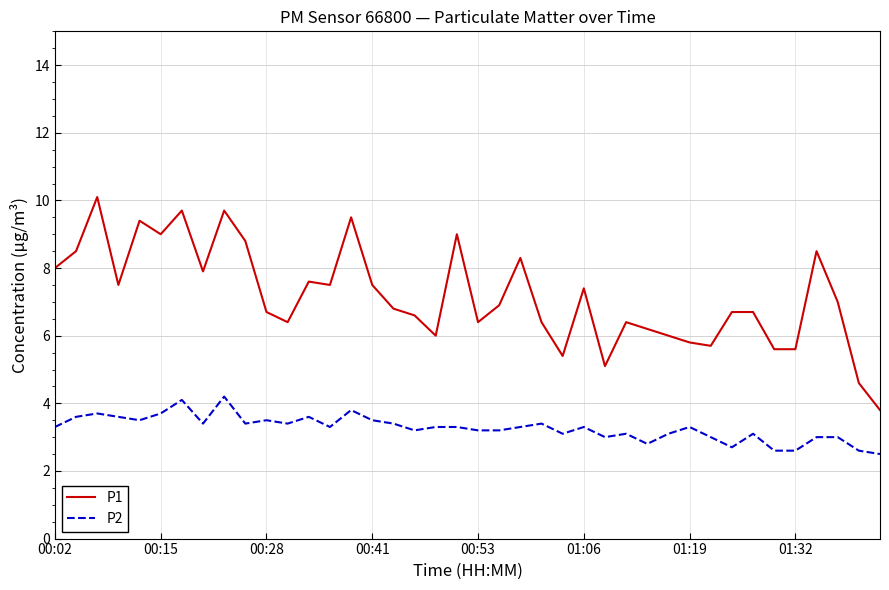

What is the minimum value shown in the chart?

2.5